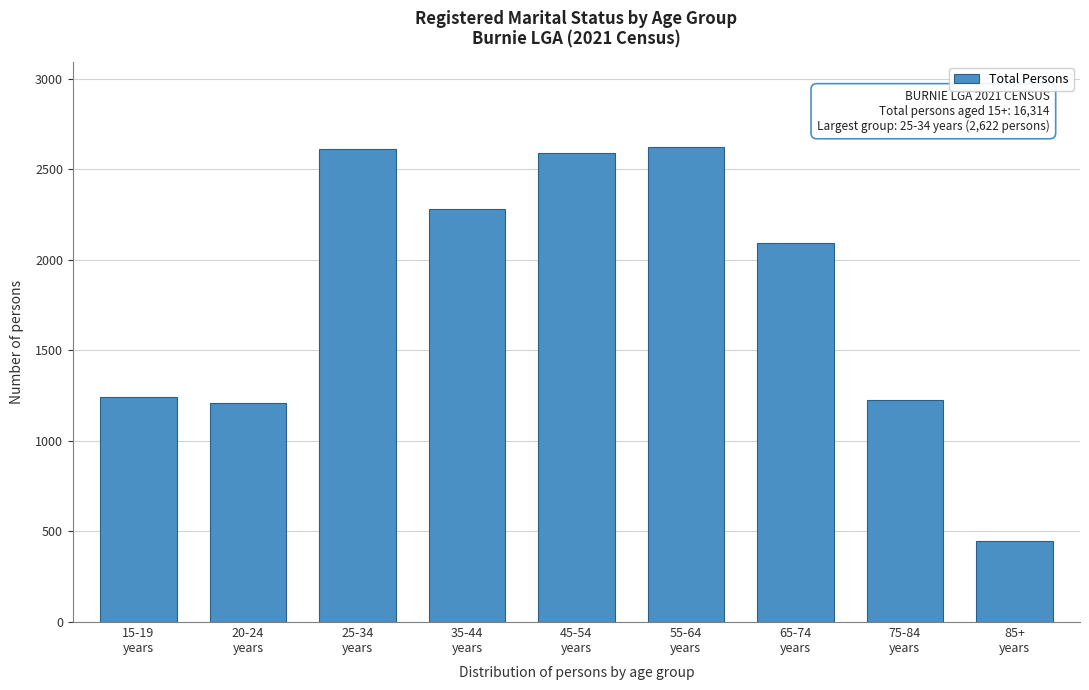

Reading left to right, transcribe all the data shown in this chart.

1243	1208	2609	2278	2588	2622	2092	1225	449